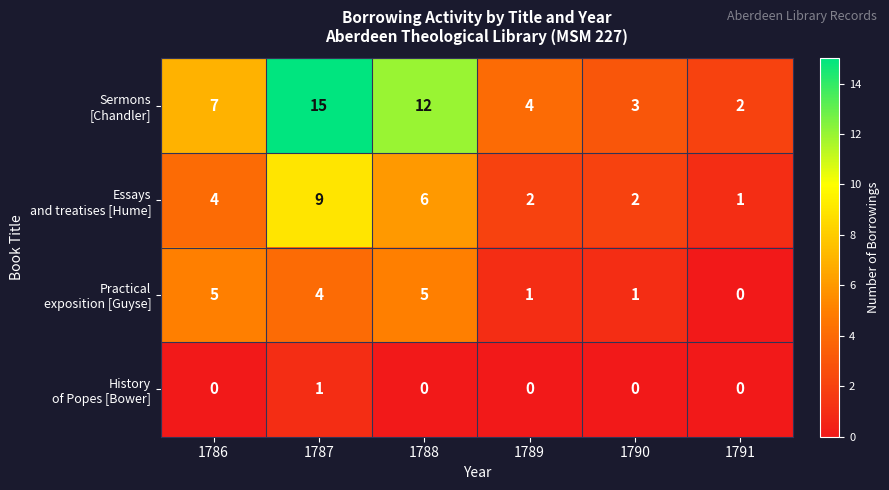

Which category has the highest value across all series?

1787